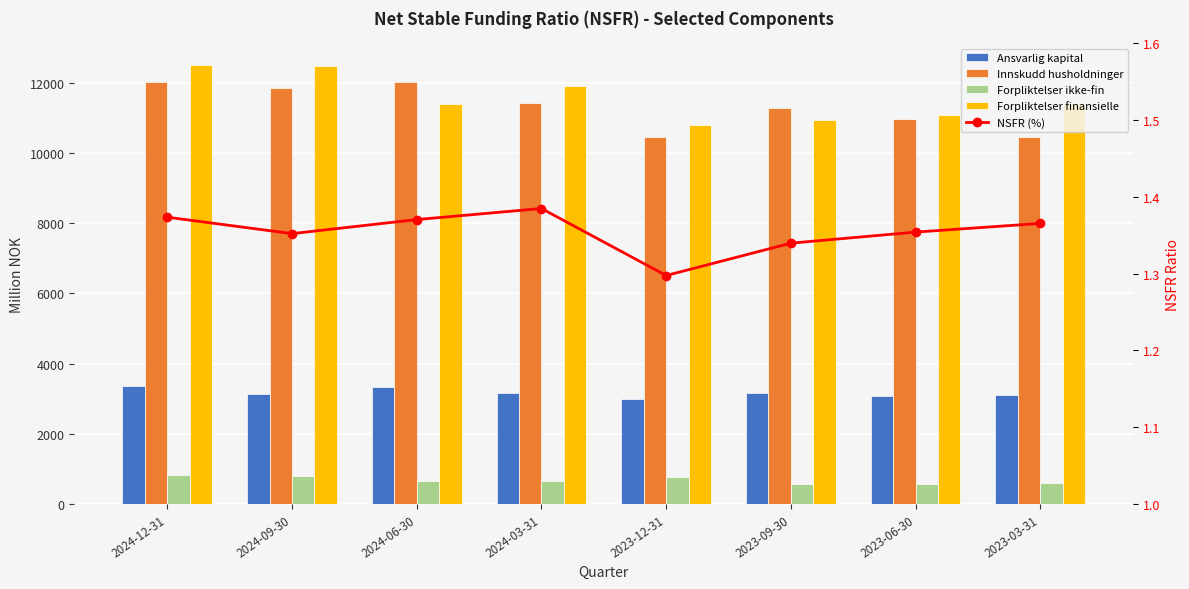

Reading right to left, what are all the values shown in this chart?

Ansvarlig kapital: 2023-03-31=3099.7	2023-06-30=3078.7	2023-09-30=3163.3	2023-12-31=3001.0	2024-03-31=3171.1	2024-06-30=3320.6	2024-09-30=3144.9	2024-12-31=3360.9
Innskudd husholdninger: 2023-03-31=10441.7	2023-06-30=10948.9	2023-09-30=11289.8	2023-12-31=10462.5	2024-03-31=11410.6	2024-06-30=12018.5	2024-09-30=11851.3	2024-12-31=12029.5
Forpliktelser ikke-fin: 2023-03-31=586.1	2023-06-30=582.8	2023-09-30=574.4	2023-12-31=757.4	2024-03-31=660.9	2024-06-30=663.3	2024-09-30=791.8	2024-12-31=819.2
Forpliktelser finansielle: 2023-03-31=11378.8	2023-06-30=11086.0	2023-09-30=10947.0	2023-12-31=10793.2	2024-03-31=11912.1	2024-06-30=11393.0	2024-09-30=12460.4	2024-12-31=12502.2
NSFR (%): 2023-03-31=1.4	2023-06-30=1.4	2023-09-30=1.3	2023-12-31=1.3	2024-03-31=1.4	2024-06-30=1.4	2024-09-30=1.4	2024-12-31=1.4